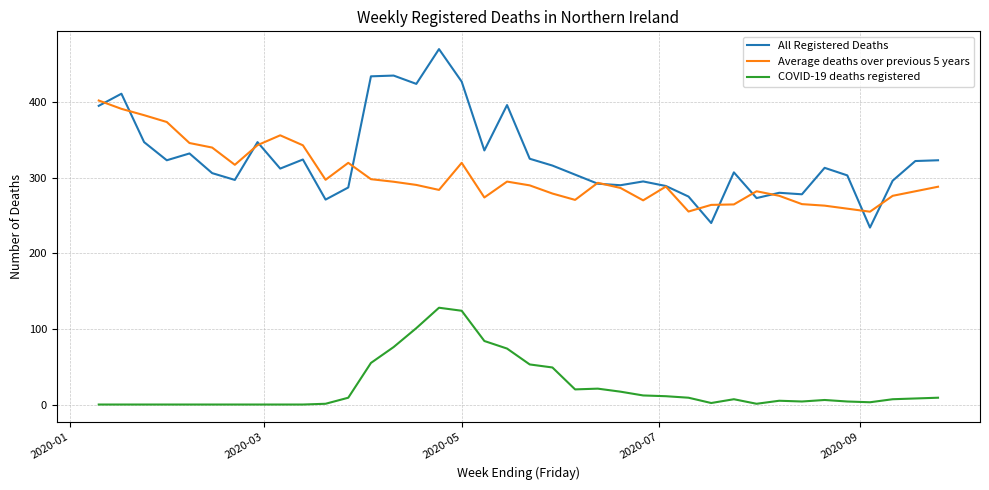

Which series has the largest total across all categories?

All Registered Deaths